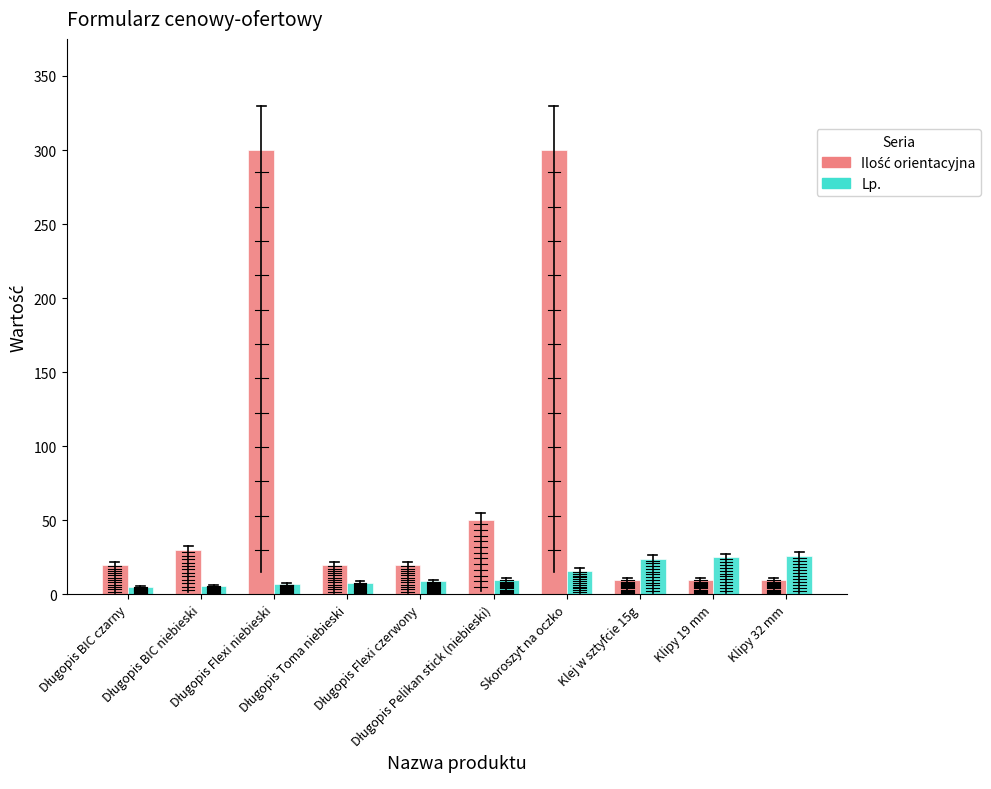

What is the sum of all Lp. values?

136